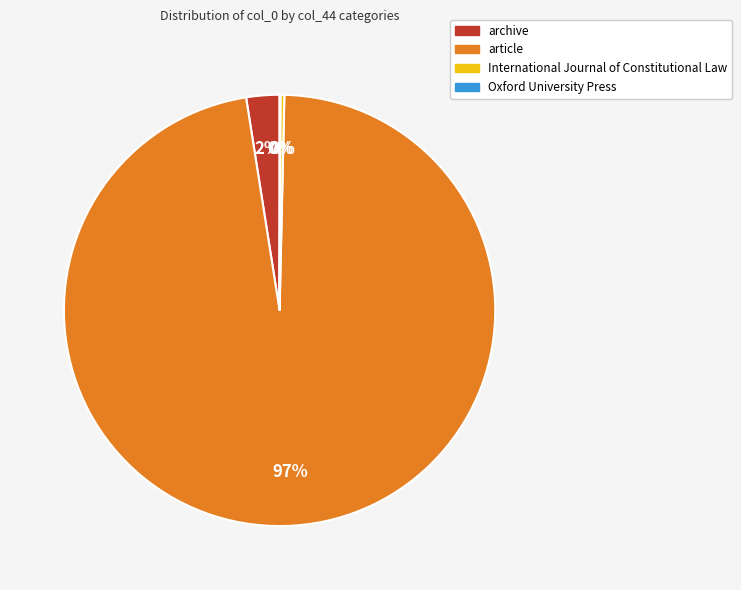

Which category accounts for the majority?

article